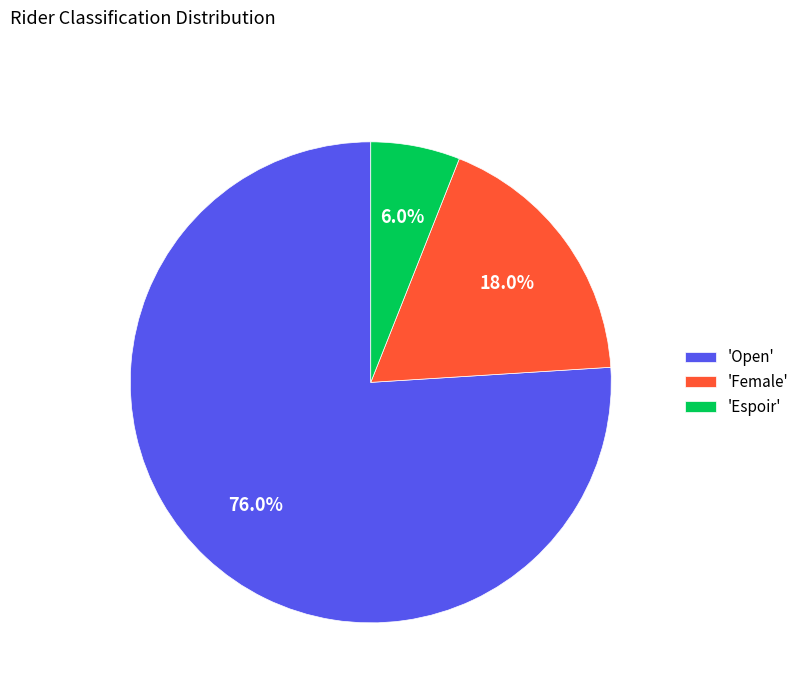

Which slice represents more than half of the pie?

'Open'